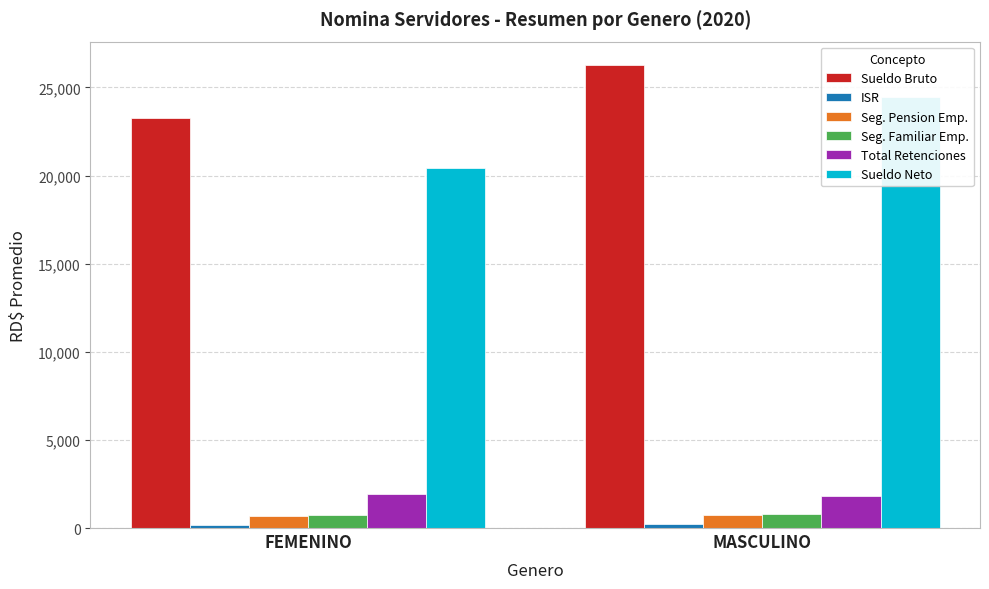

The ISR series shows 225.9 at MASCULINO. True or false?

True